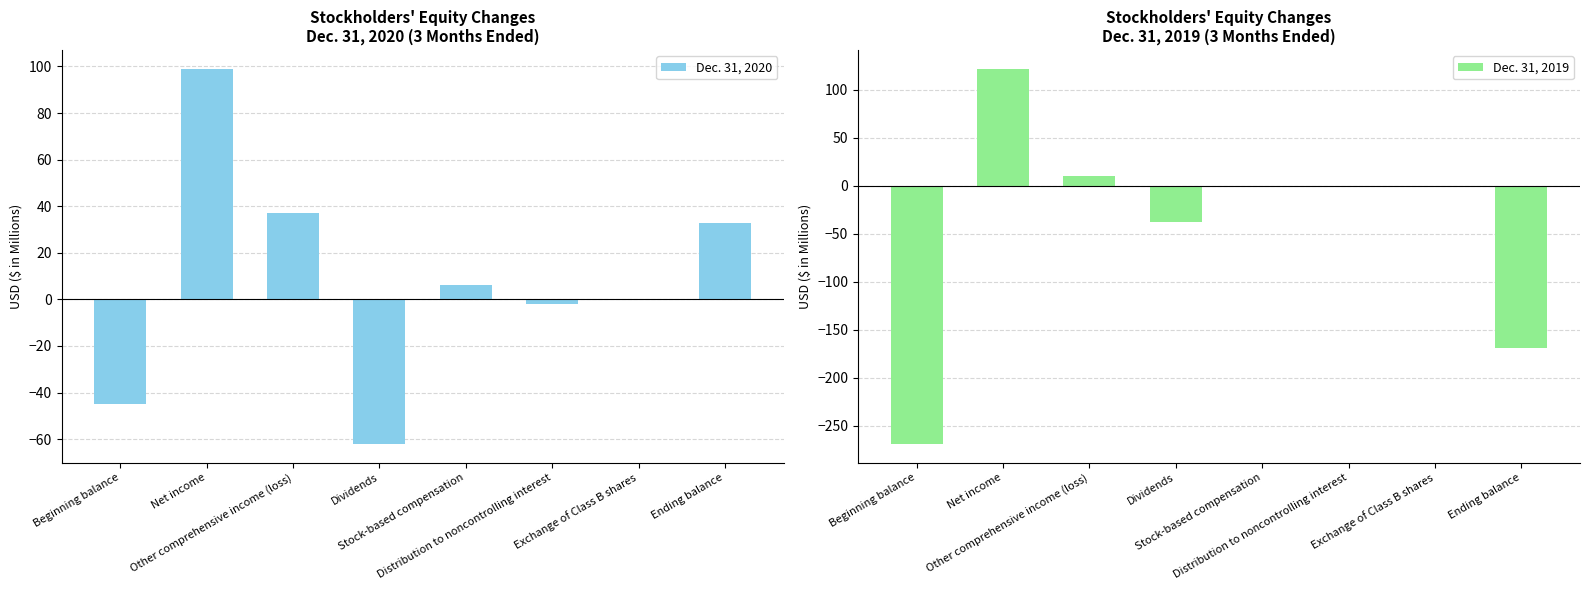

At which category does the chart reach its minimum across all series?

Beginning balance